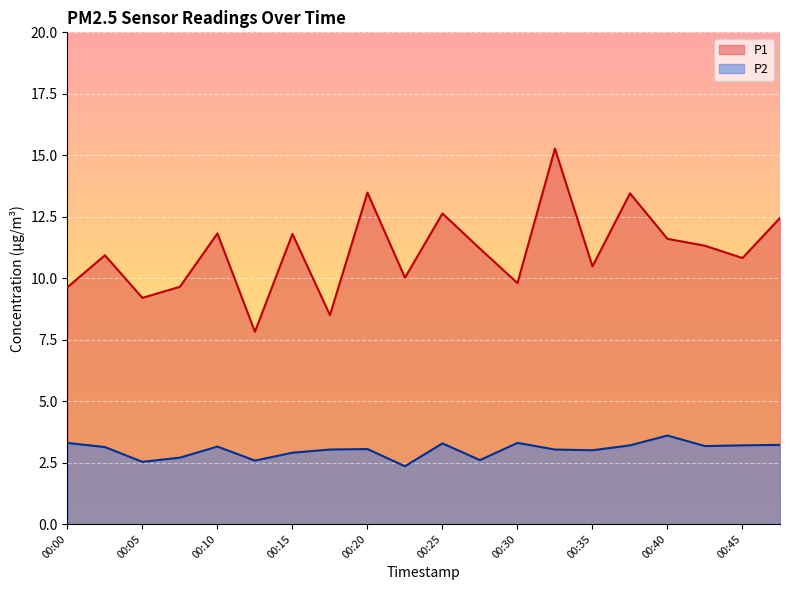

What is the smallest value displayed?

2.4